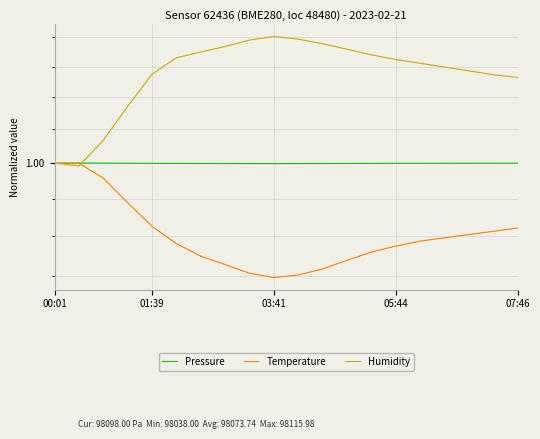

At which category does Pressure reach its first local peak?

01:39